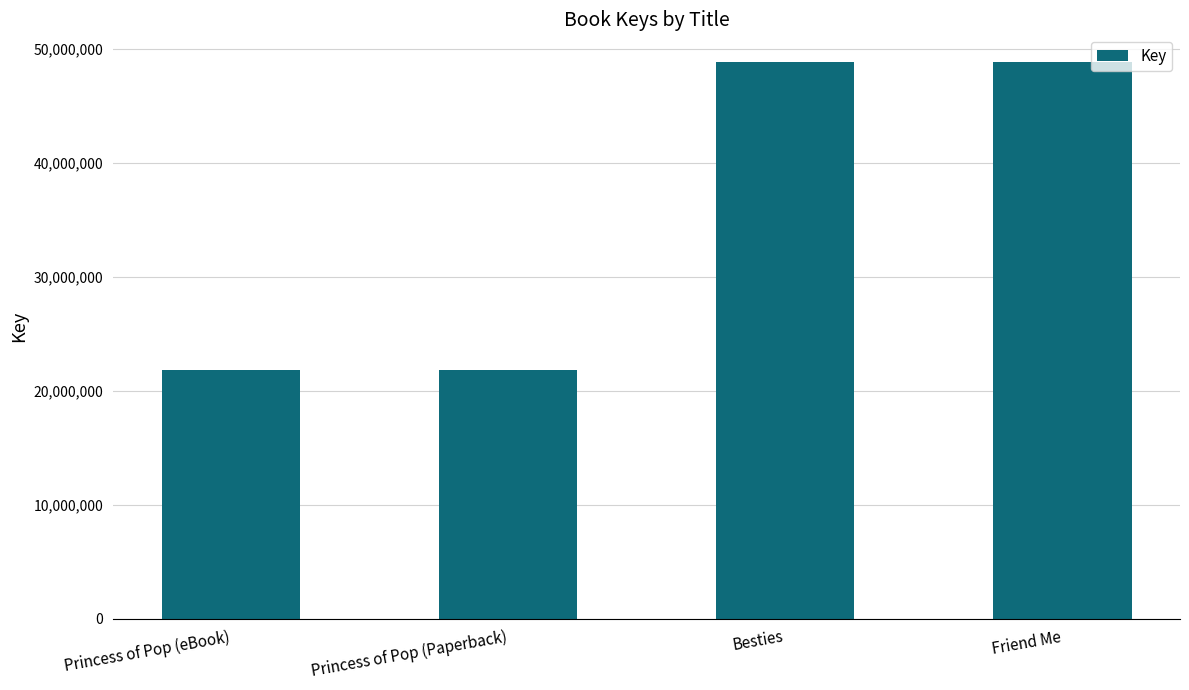

Between Besties and Princess of Pop (eBook), which is larger?

Besties